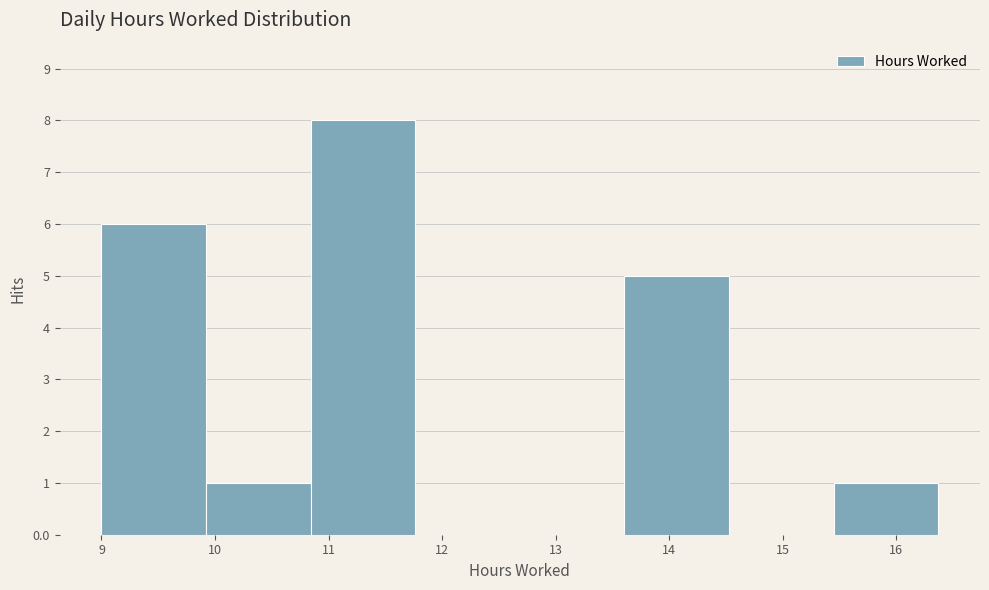

What is the height of the bar covering 9.0 to 9.9 on the x-axis? Neither the bar edges nor the heights are printed on the chart, so give them approximately, as read against the axes.

6